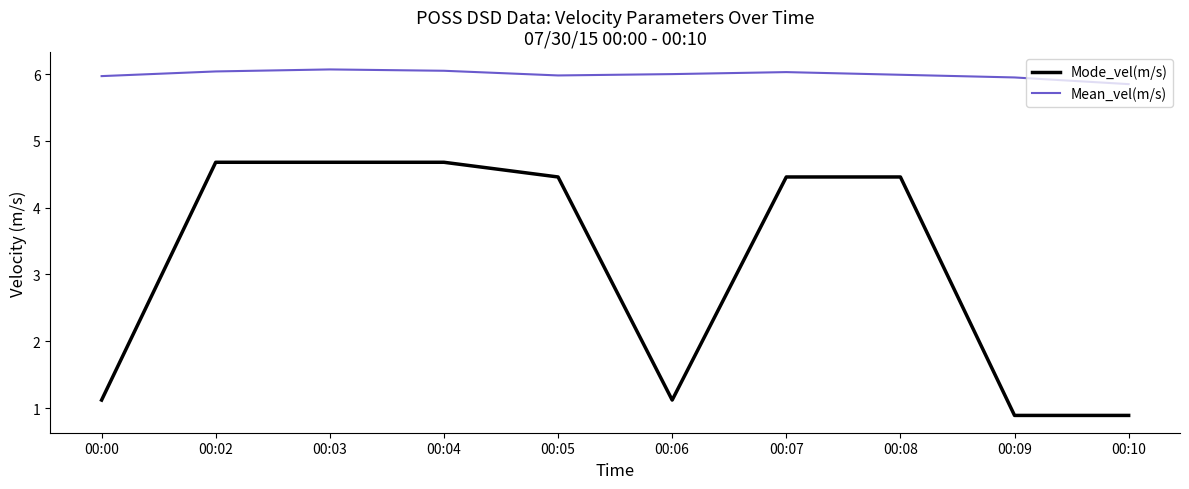

At which label is Mean_vel(m/s) closest to 5?

00:10